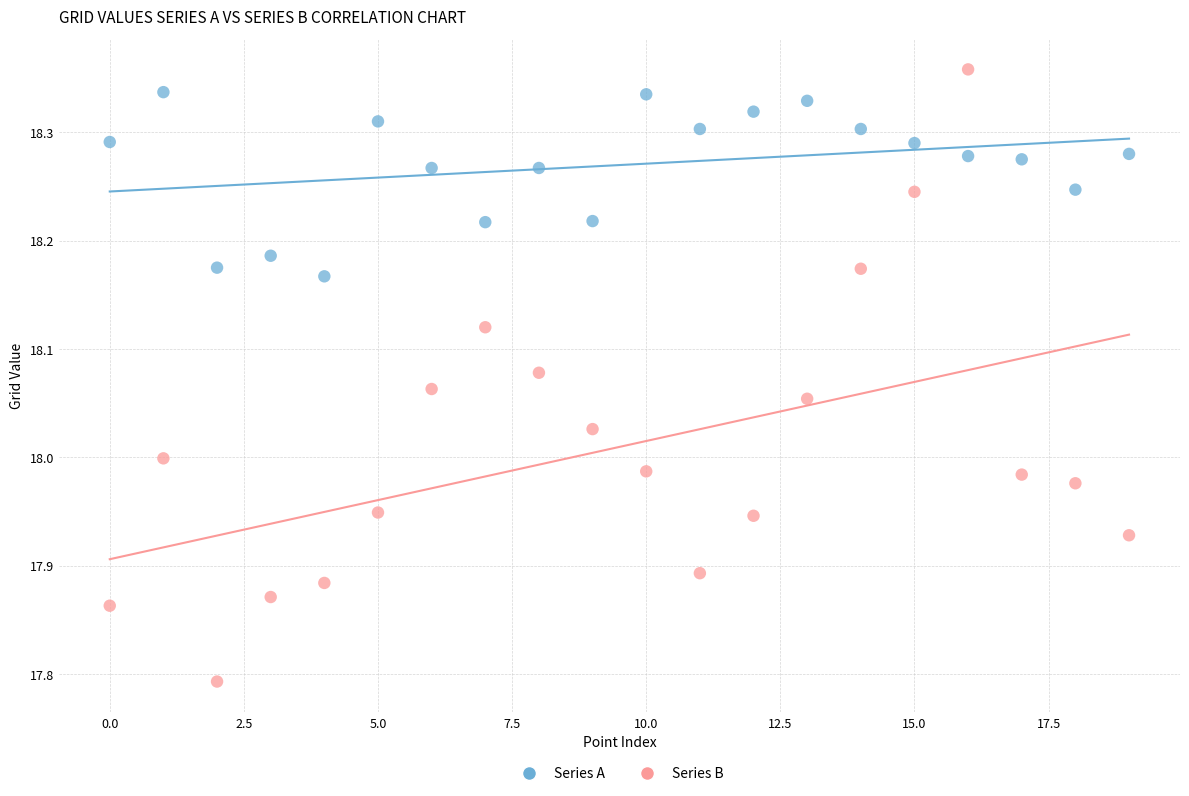

Which series contains the lowest Y value?

Series B